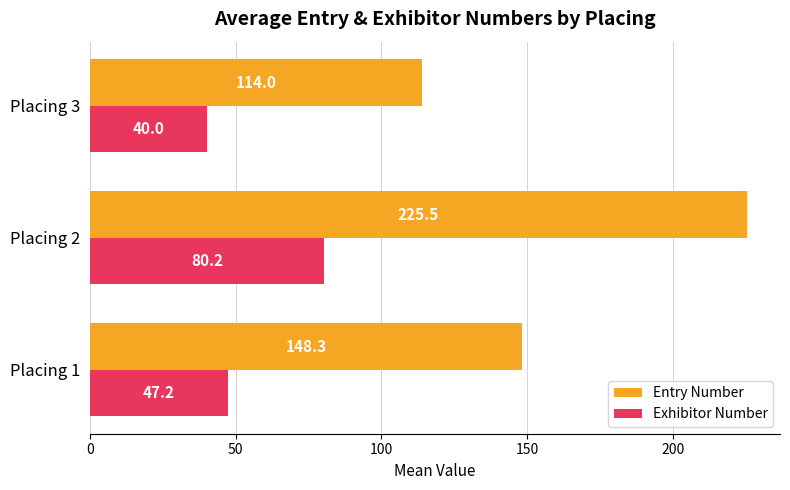

What is the maximum value shown in the chart?

225.5